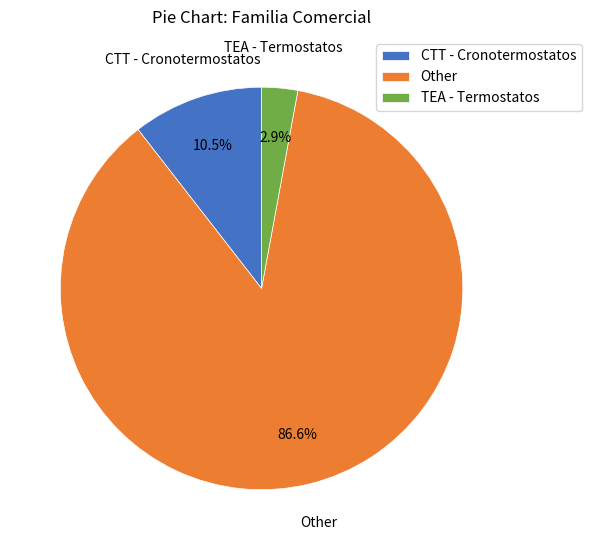

What is the largest slice in the pie chart?

Other